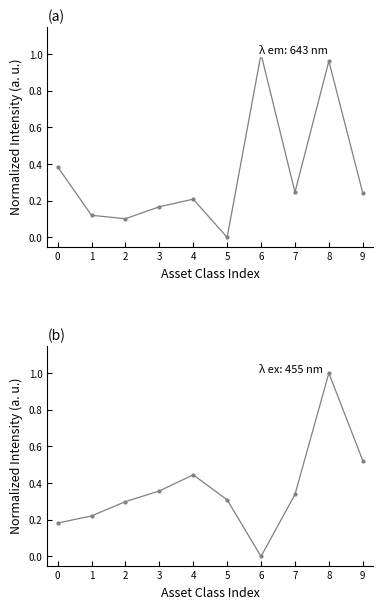

True or false: Avg Change by Asset Class and Avg Price by Asset Class cross at least once.

True